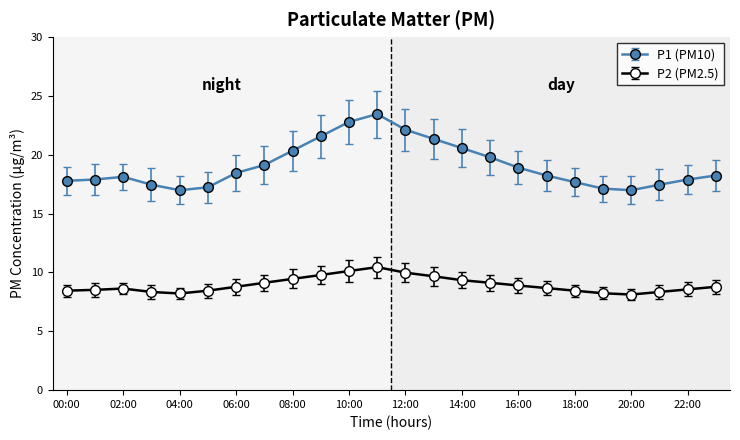

What is the value of the P1 (PM10) point at the 15th from the left?

20.6